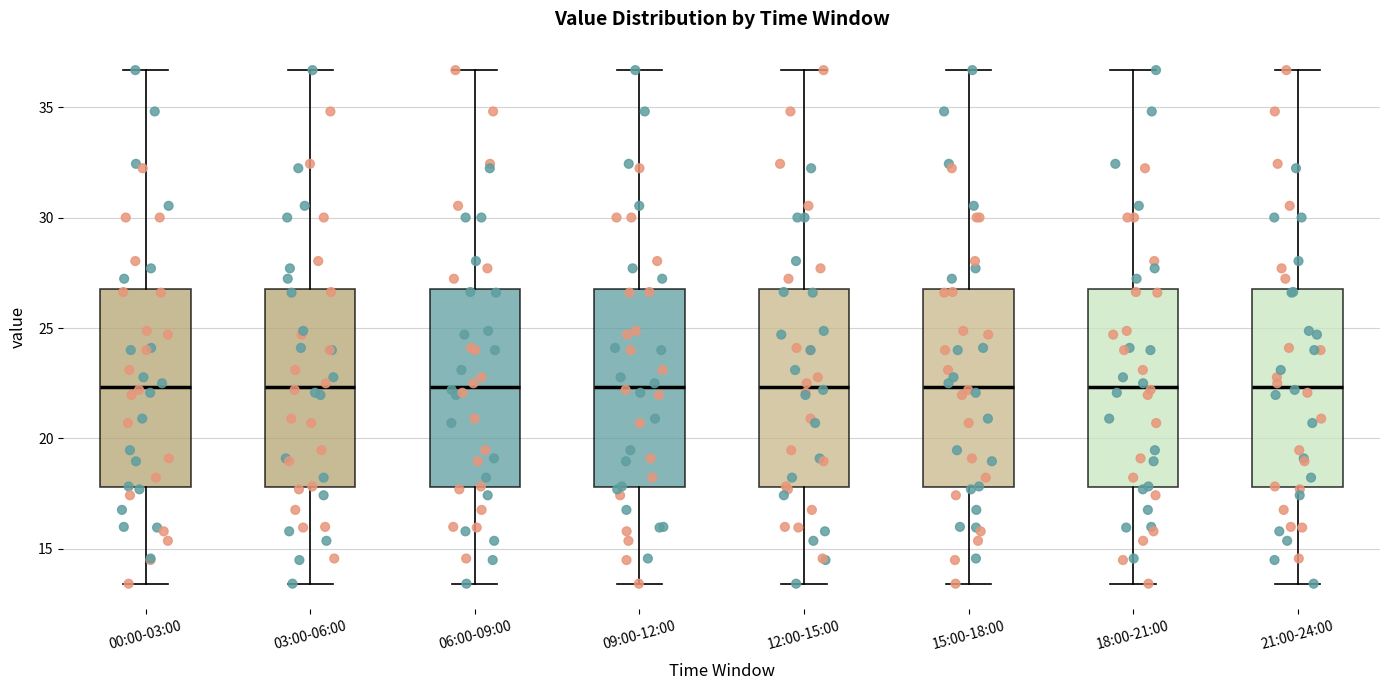

Where is the lower edge of the box for 18:00-21:00 on the y-axis? The values are not printed on the chart, so give them approximately, as read against the axis.

18.0